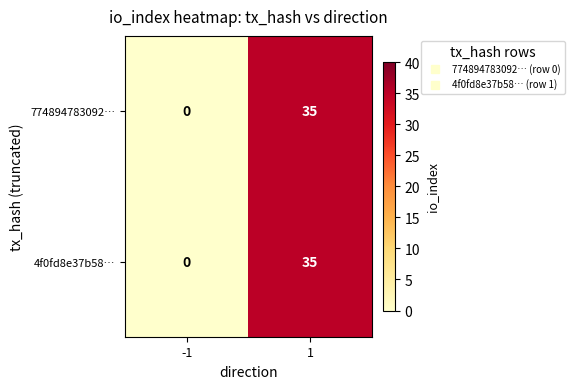

Reading left to right, transcribe all the data shown in this chart.

774894783092…: -1=0	1=35
4f0fd8e37b58…: -1=0	1=35